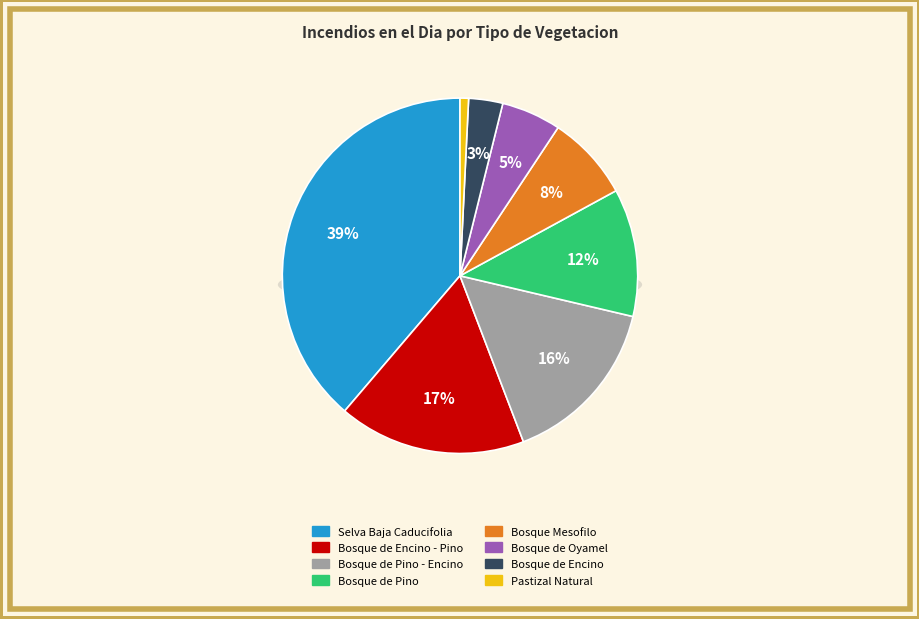

What is the largest slice in the pie chart?

Selva Baja Caducifolia